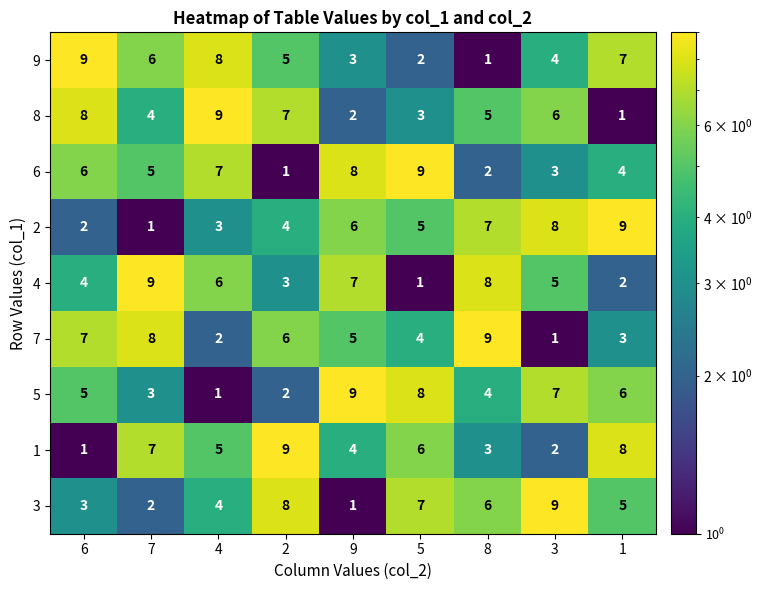

The 4 series shows 12 at 9. True or false?

False